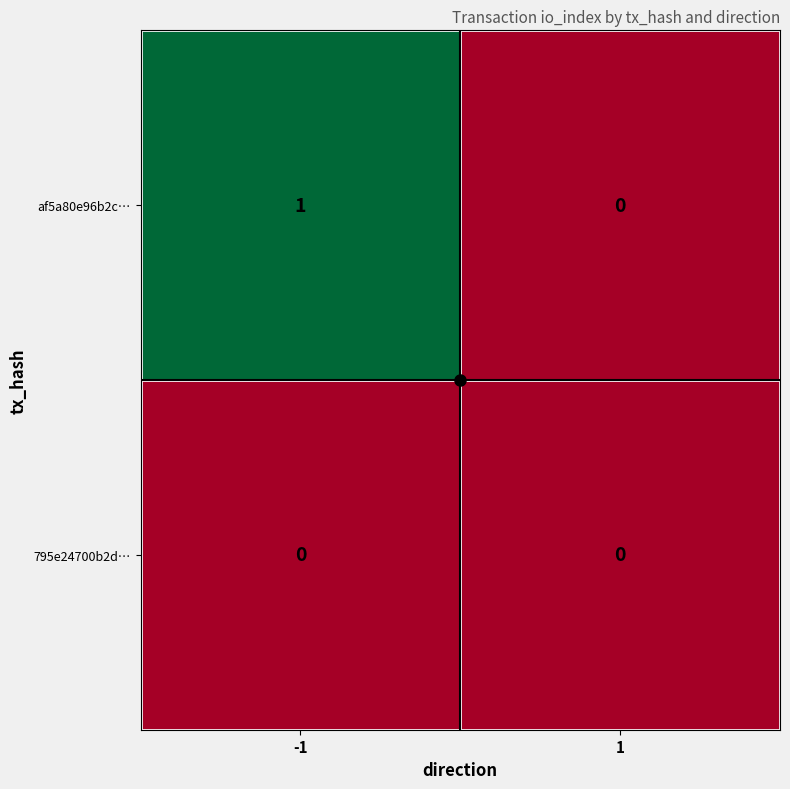

What is the spread (max minus min) of values at -1?

1